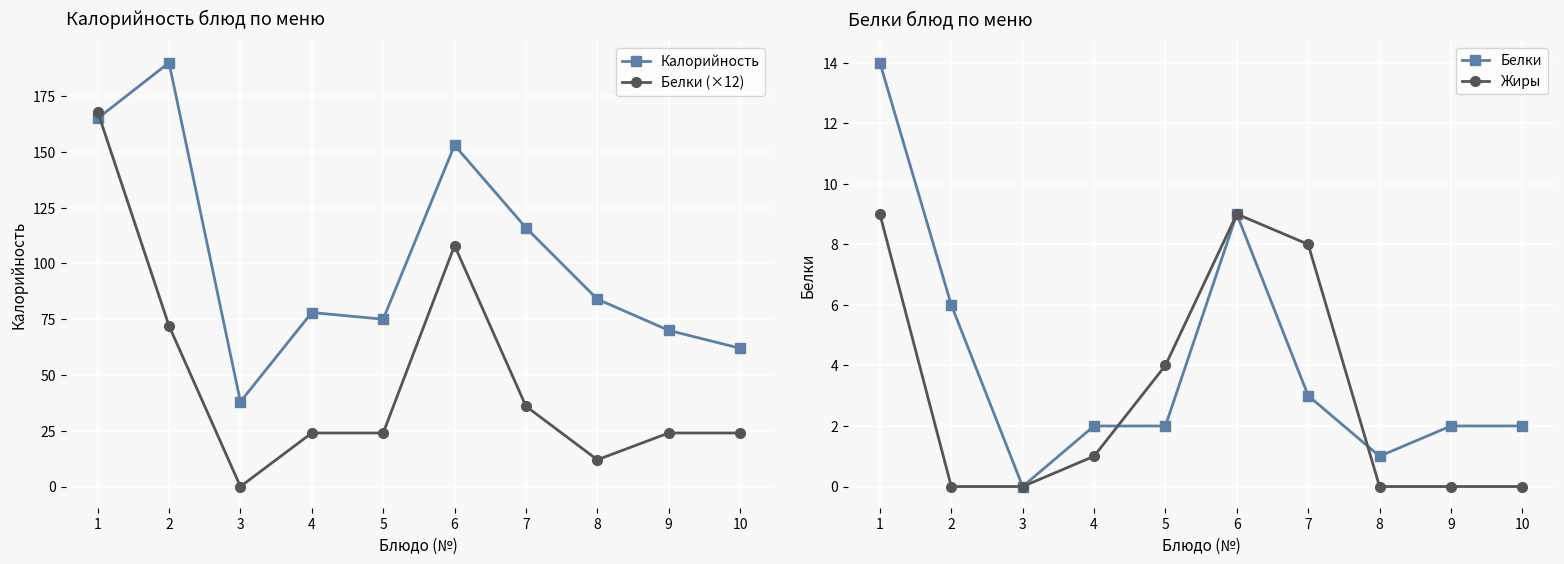

Is this an area chart (filled region under the line)?

No